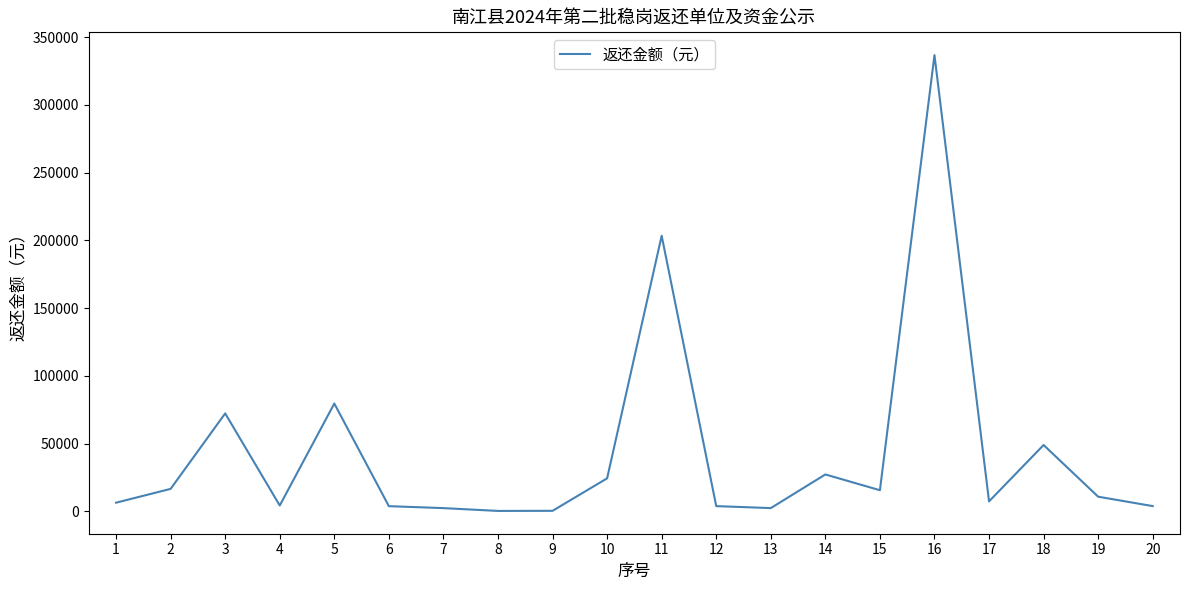

Count the number of categories in the chart.

20